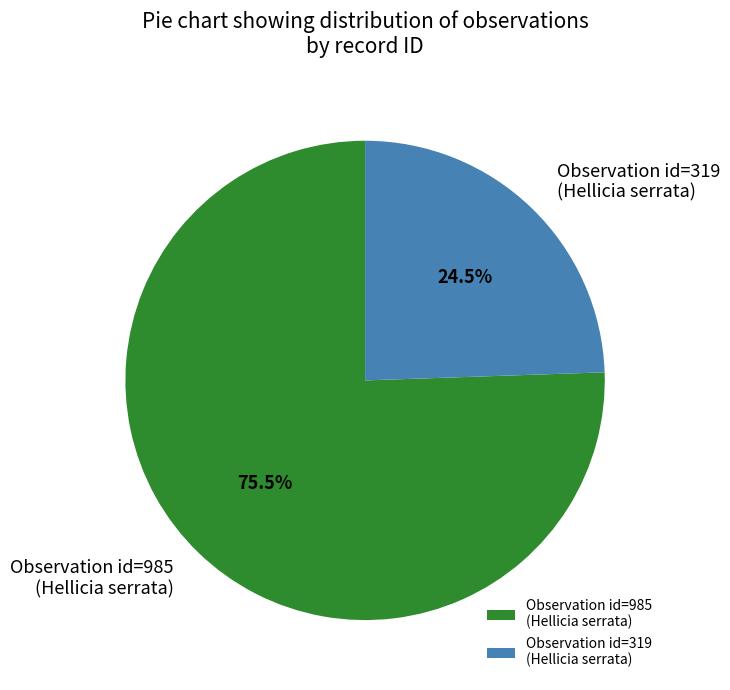

Combined, do Observation id=985 (Hellicia serrata) and Observation id=319 (Hellicia serrata) account for over 50%?

Yes